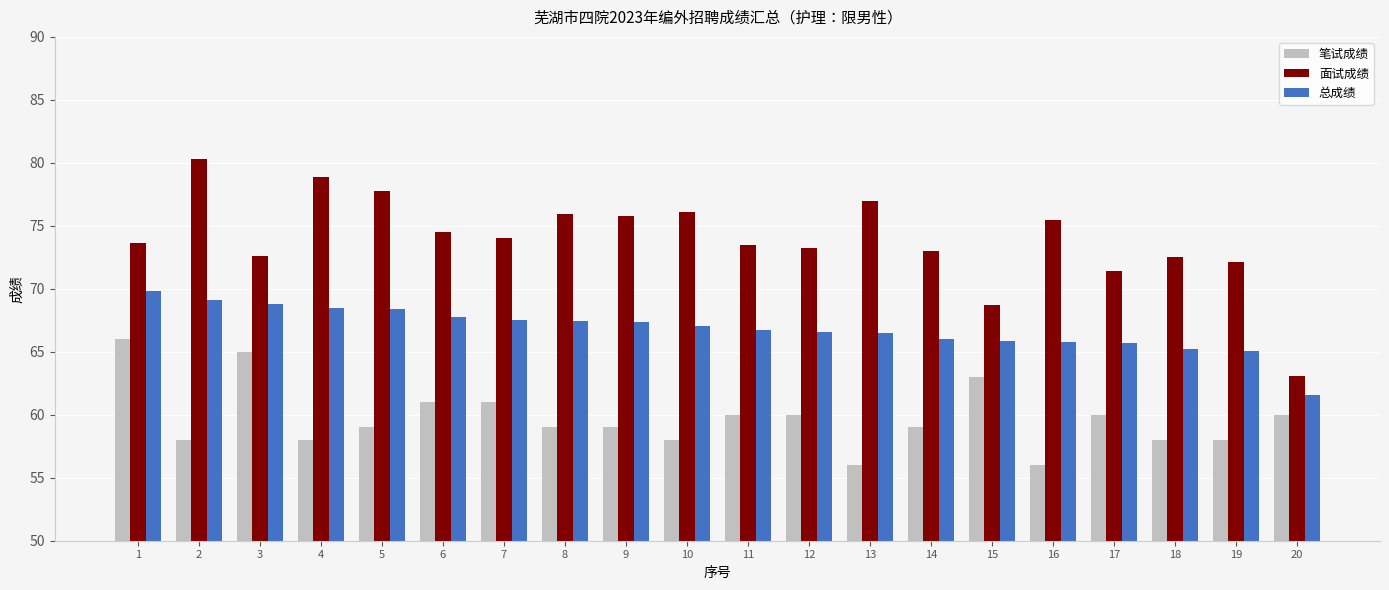

Is the value of 面试成绩 at 16 greater than the value of 总成绩 at 16?

Yes